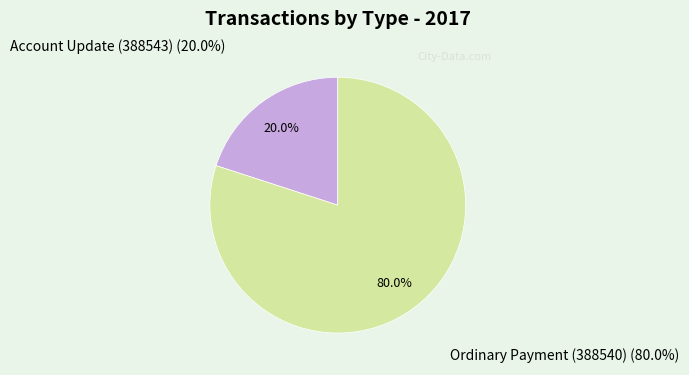

Which category has the smallest portion of the pie?

Account Update (388543)